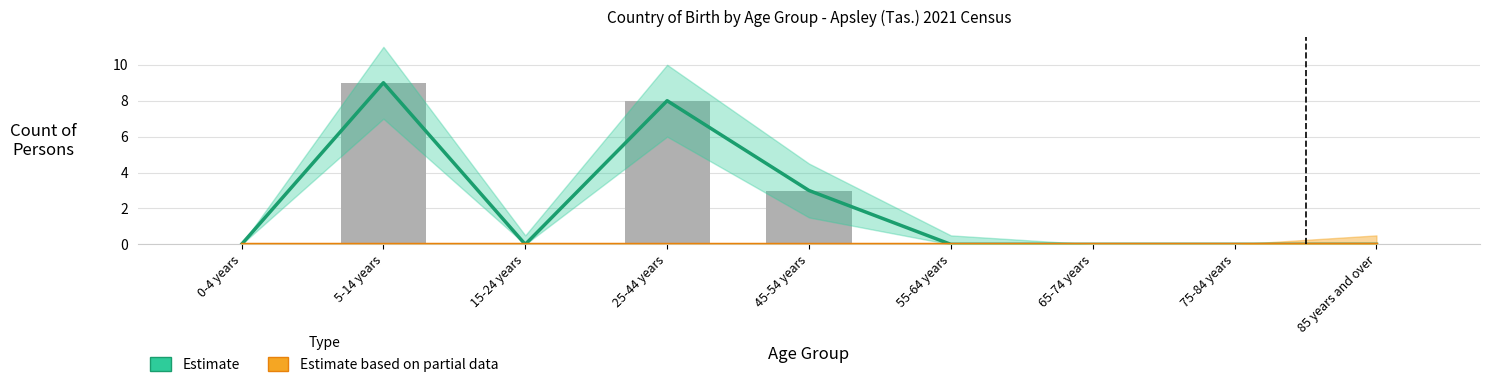

Between 5-14 years and 25-44 years, which series saw the biggest shift?

Estimate